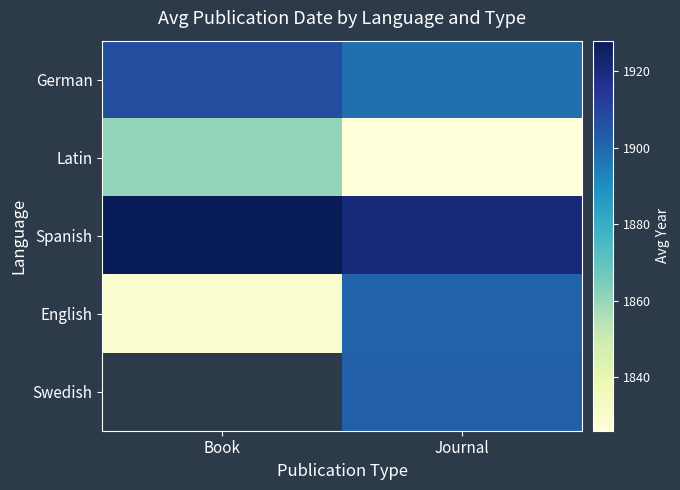

True or false: Spanish has a value of 1928.0 at Book.

True